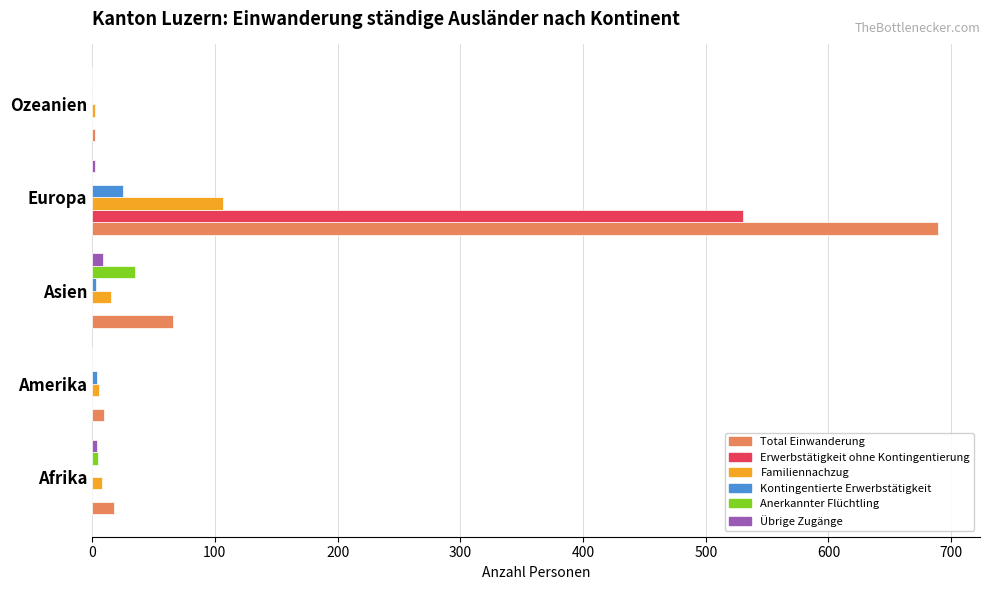

The value of Erwerbstätigkeit ohne Kontingentierung at Amerika is 0. True or false?

True